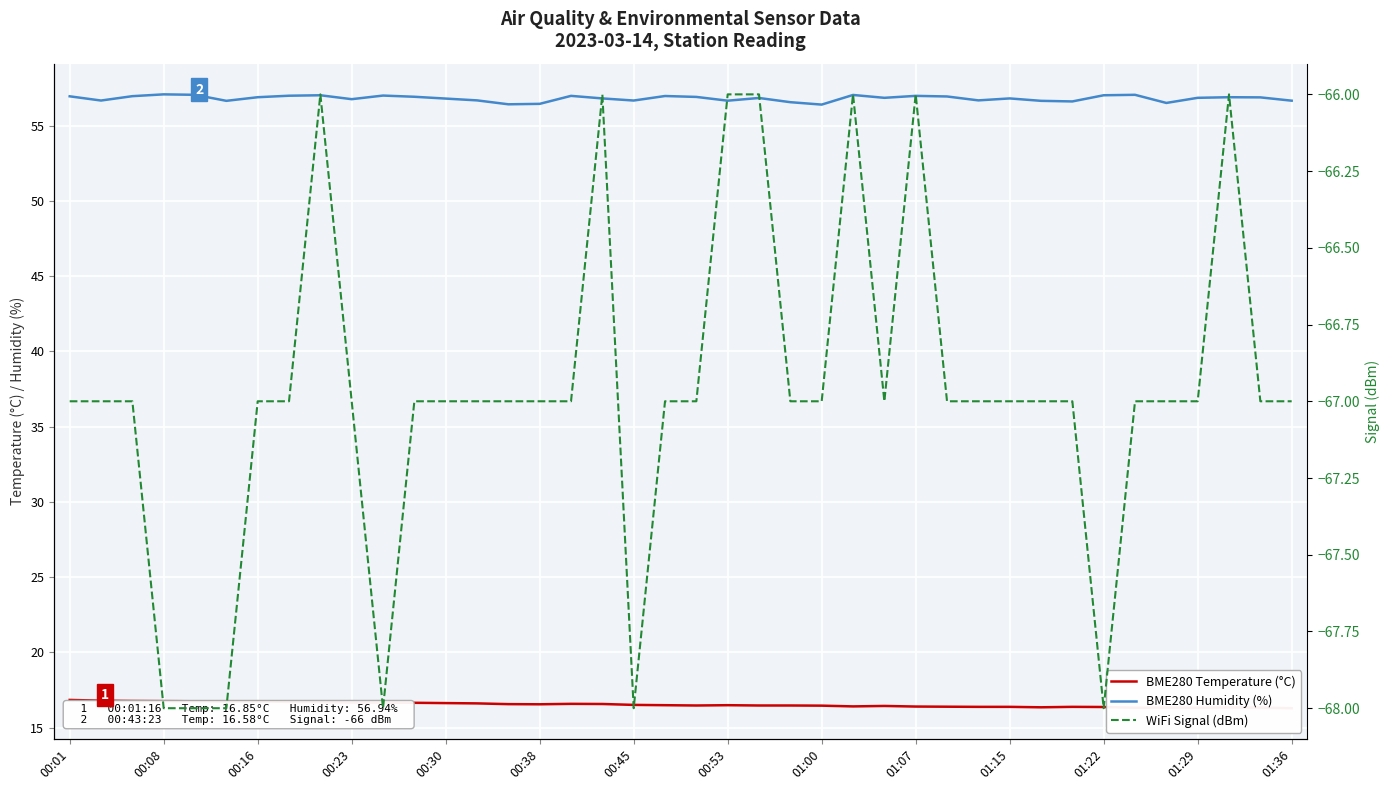

How many series are shown in this chart?

3